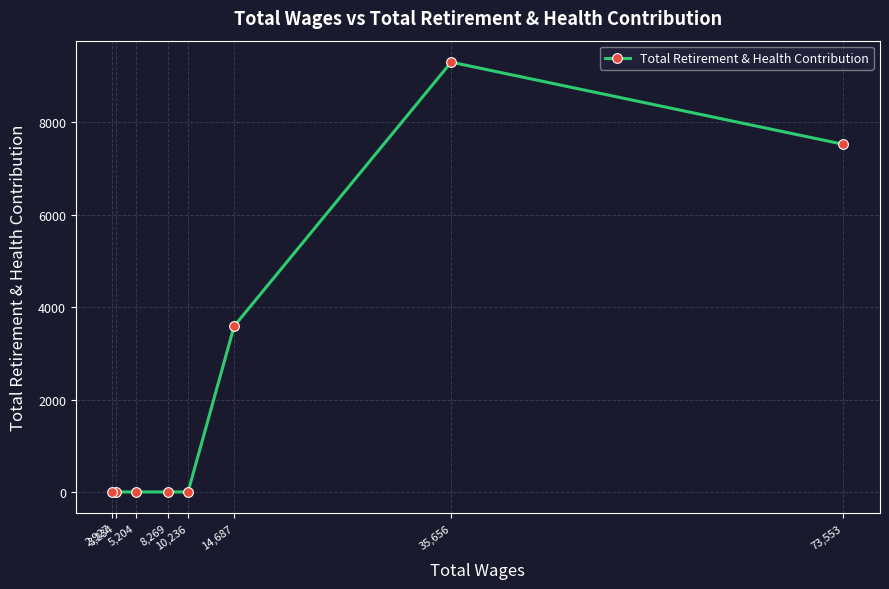

The value at 14,687 is 3587. True or false?

True